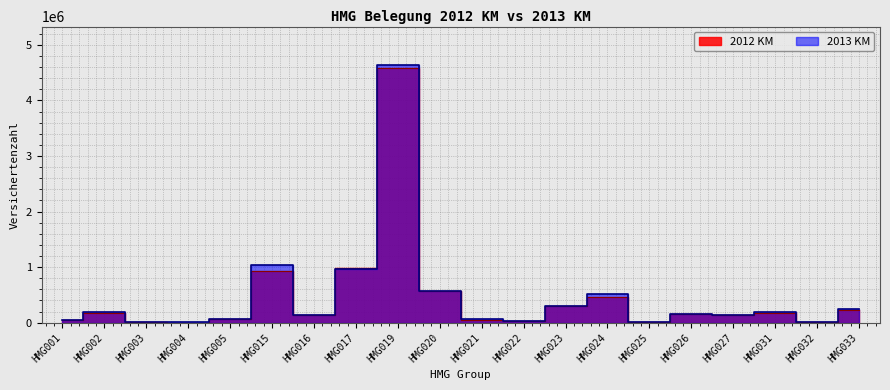

What is the difference between the 2012 KM values at HMG031 and HMG026?

26508